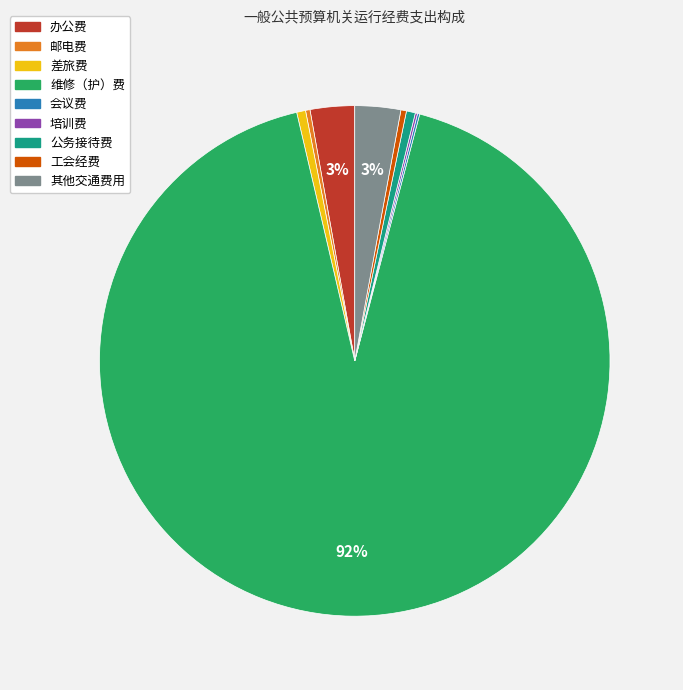

To the nearest percent, what is the combined percentage of 维修（护）费 and 其他交通费用?

95%